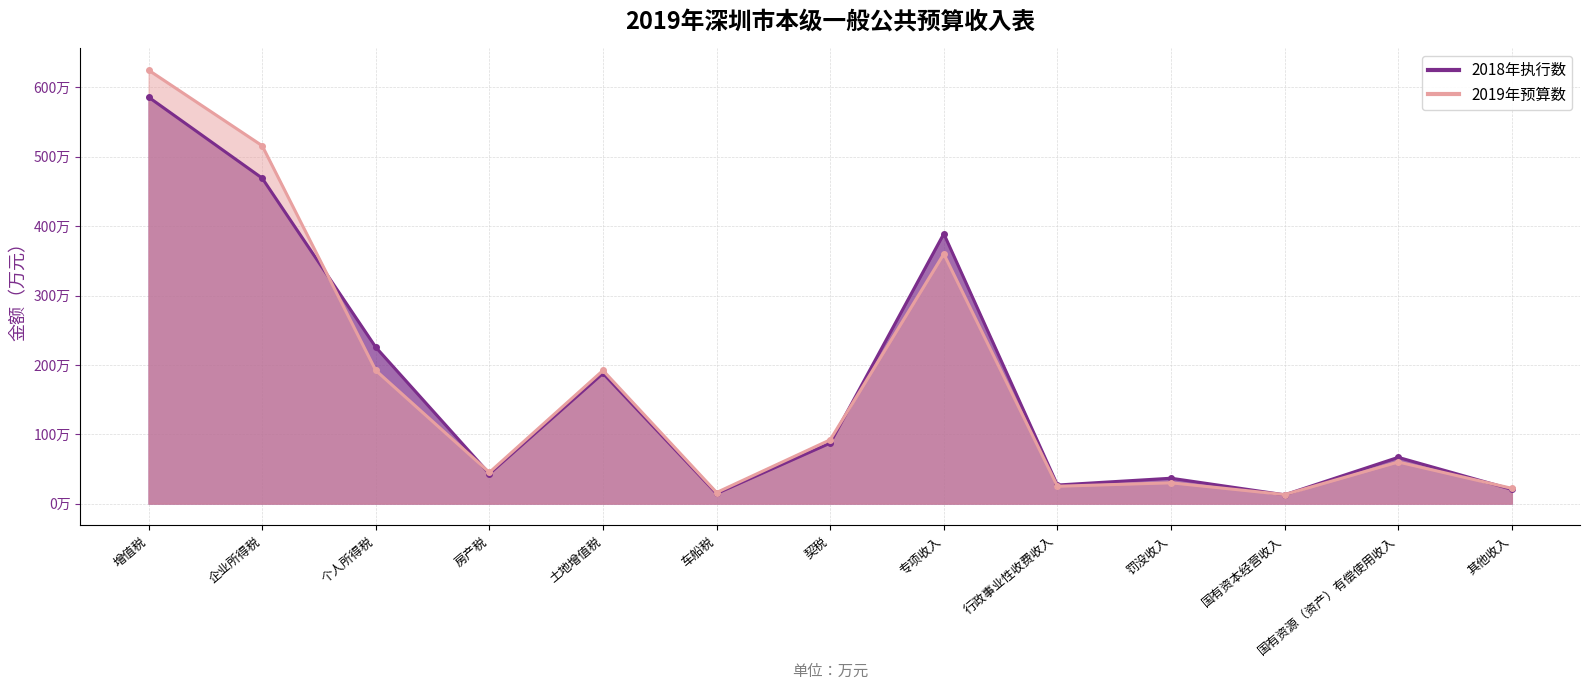

At which category is the sum across all series the highest?

增值税